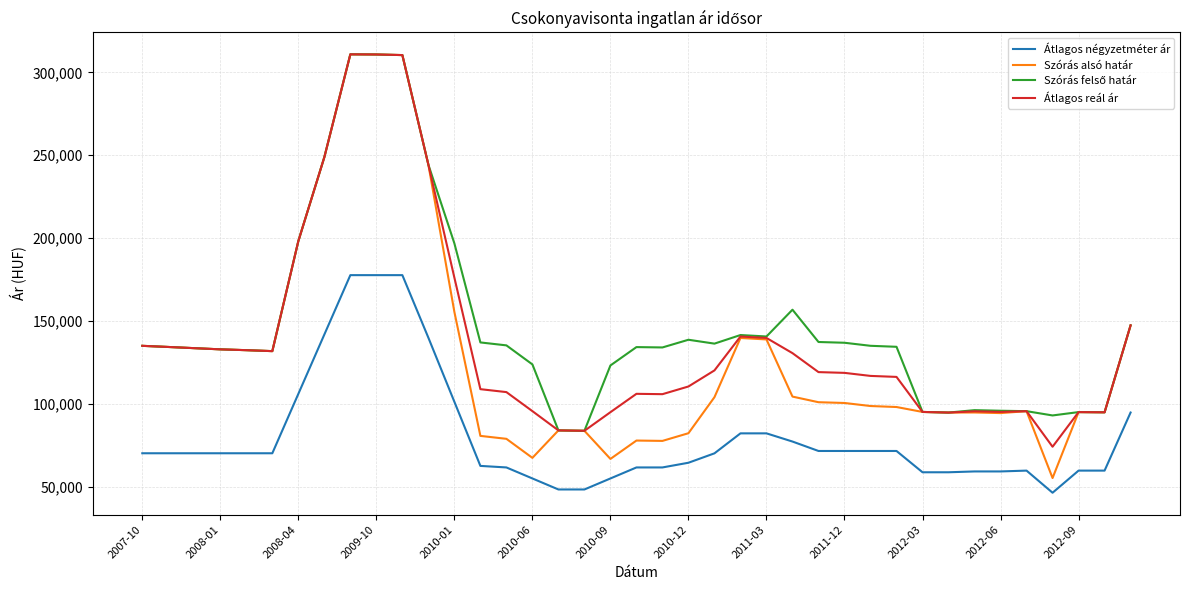

What is the greatest value displayed?

310826